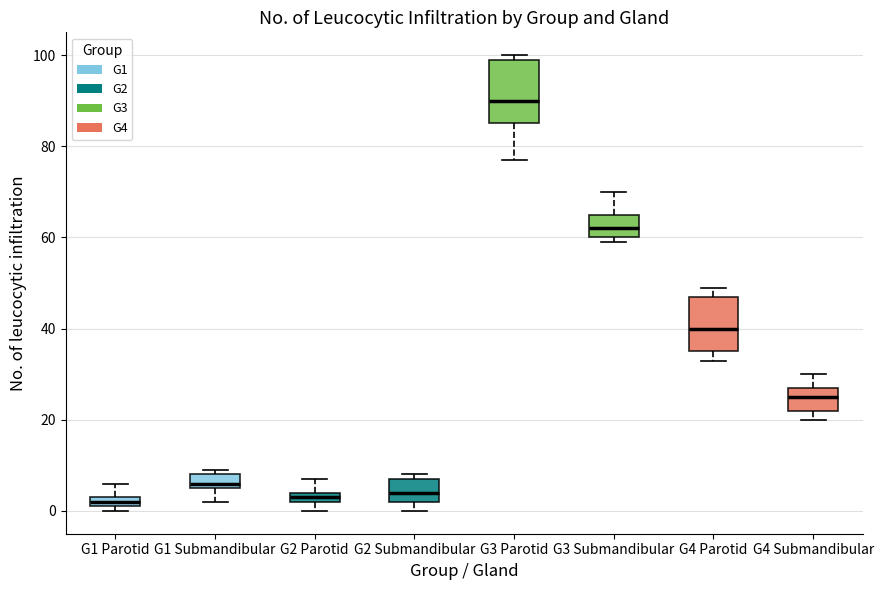

Comparing the boxes themselves (not the whiskers), which one is the tallest?

G3 Parotid